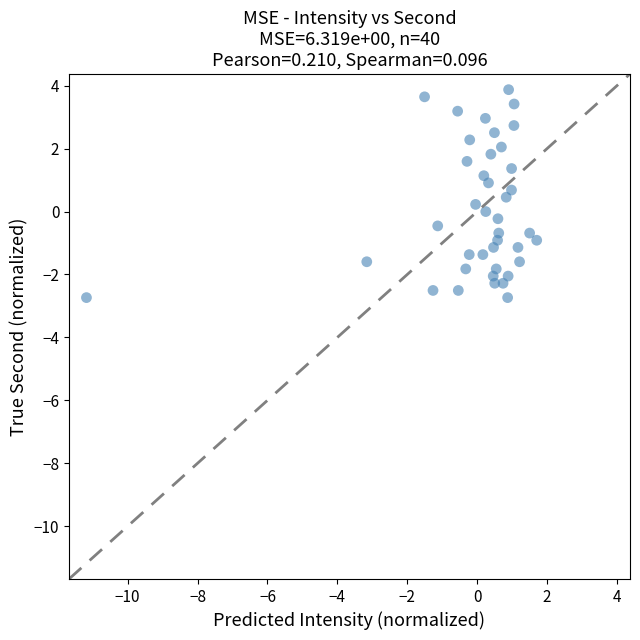

What is the range of Y values (max minus min)?

6.6